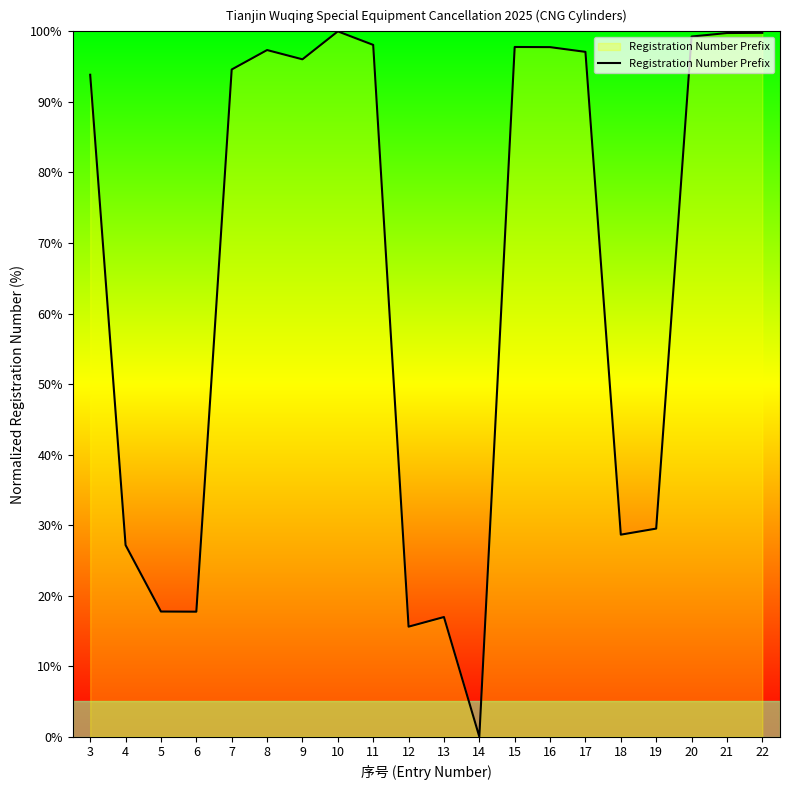

What is the difference between the maximum and minimum values?

100.0